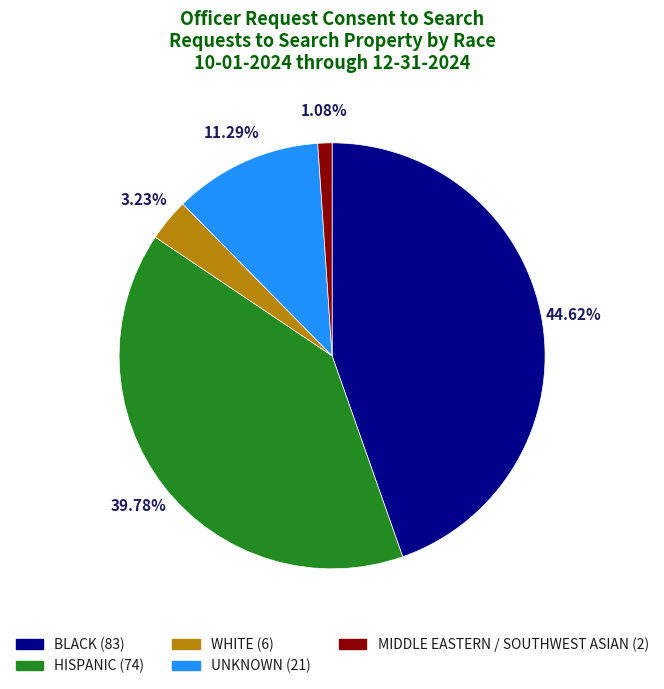

Is there a majority slice in this chart?

No